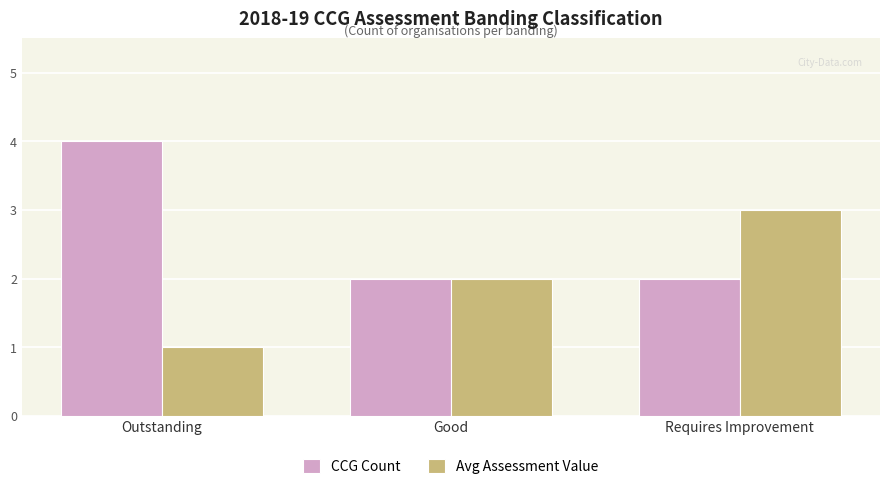

Rank the series by their average value, from highest to lowest.

CCG Count, Avg Assessment Value